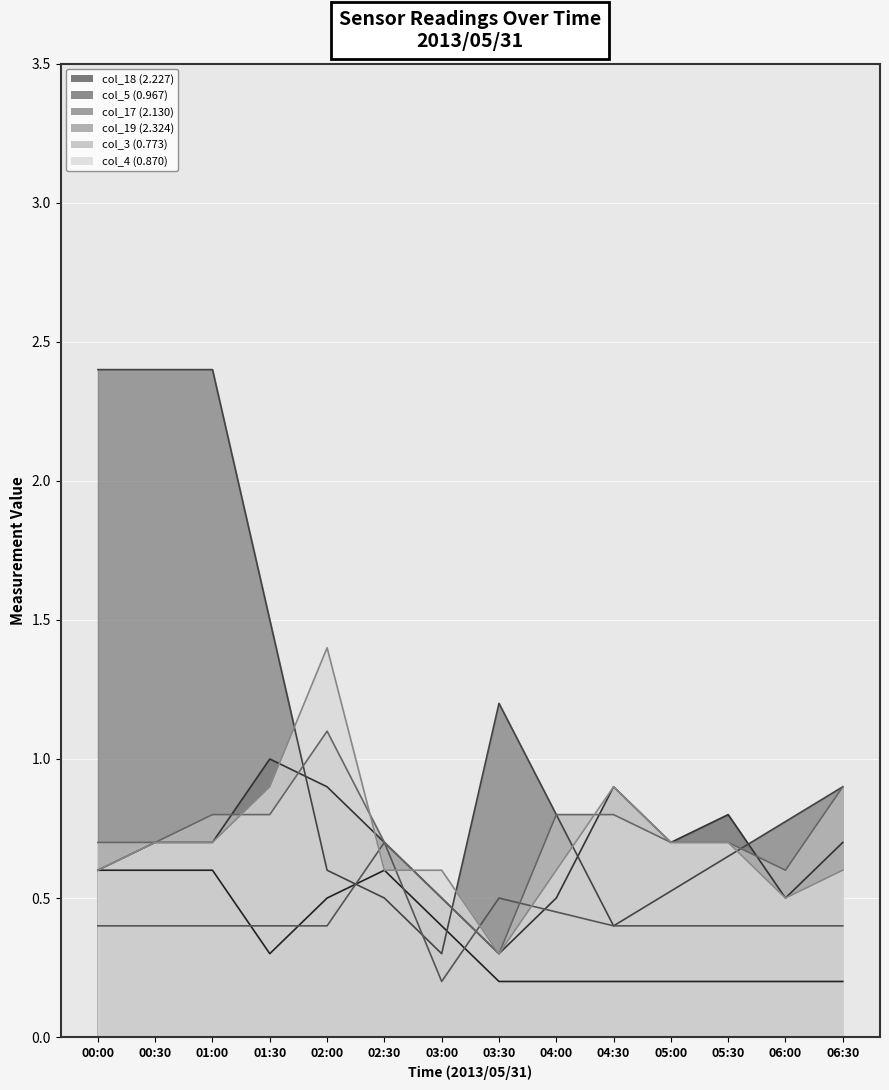

In col_3 (0.773), how many points are lower than both neighbors (excluding endpoints)?

2